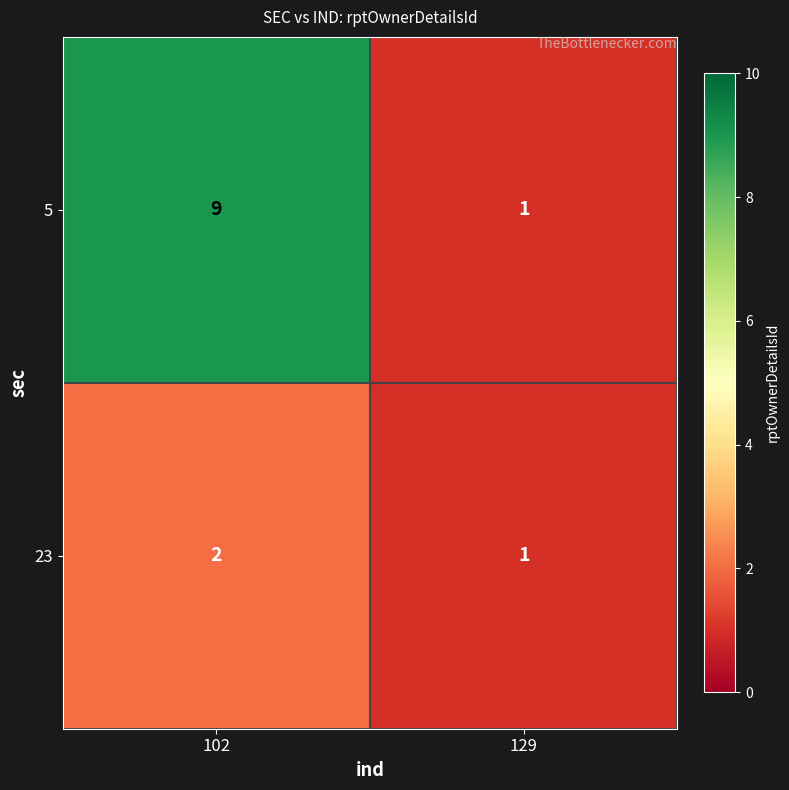

How many distinct data groups are displayed?

2